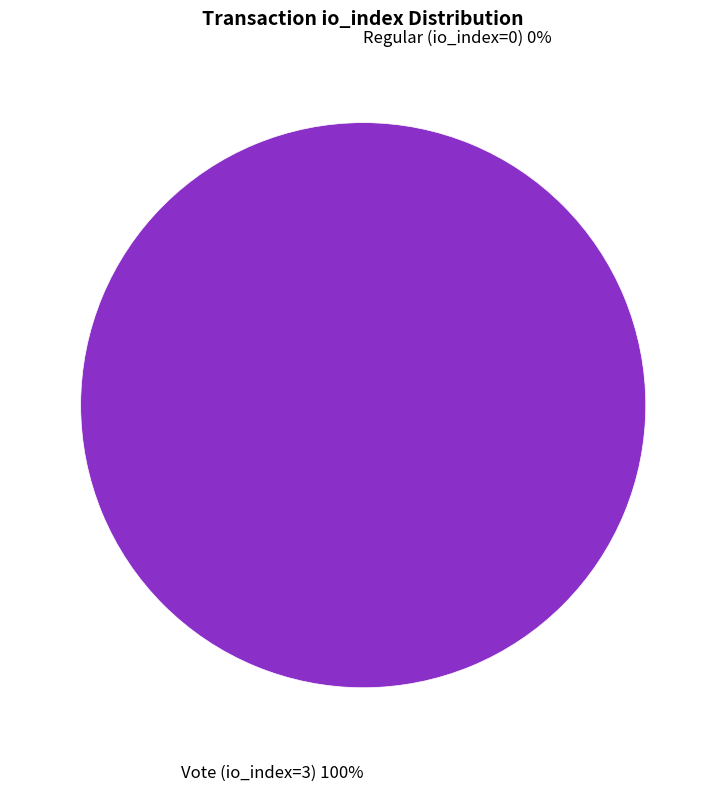

How many slices are in this pie chart?

2